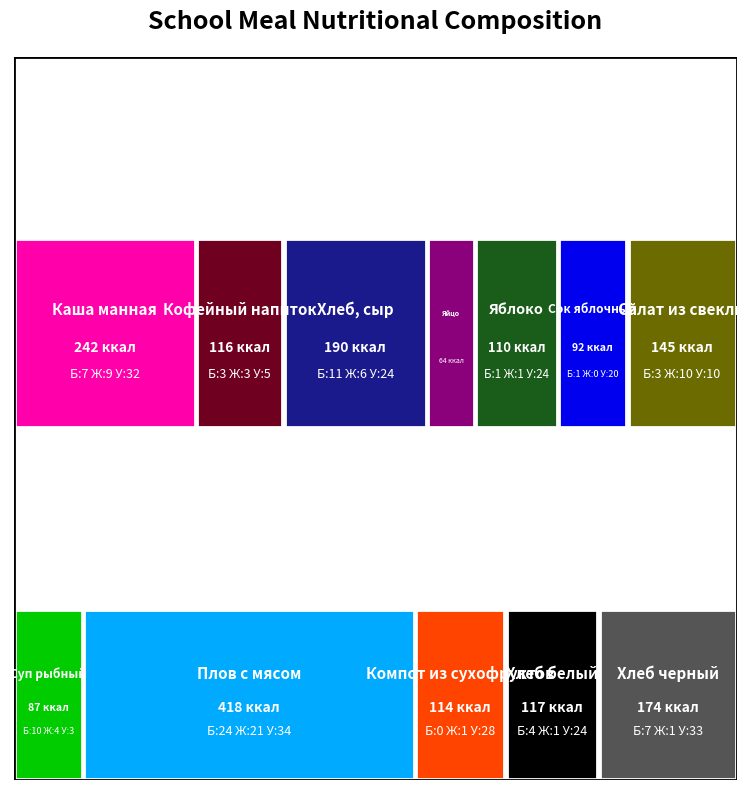

Reading left to right, what are all the values shown in this chart?

Калорийность: Каша манная=242	Кофейный напиток=116	Хлеб, сыр=190	Яйцо=64	Яблоко=110	Сок яблочный=92	Салат из свеклы=145	Суп рыбный=87	Плов с мясом=418	Компот из сухофруктов=114	Хлеб белый=117	Хлеб черный=174
Белки: Каша манная=7	Кофейный напиток=3	Хлеб, сыр=11	Яйцо=4	Яблоко=1	Сок яблочный=1	Салат из свеклы=3	Суп рыбный=10	Плов с мясом=24	Компот из сухофруктов=0	Хлеб белый=4	Хлеб черный=7
Жиры: Каша манная=9	Кофейный напиток=3	Хлеб, сыр=6	Яйцо=9	Яблоко=1	Сок яблочный=0	Салат из свеклы=10	Суп рыбный=4	Плов с мясом=21	Компот из сухофруктов=1	Хлеб белый=1	Хлеб черный=1
Углеводы: Каша манная=32	Кофейный напиток=5	Хлеб, сыр=24	Яйцо=26	Яблоко=24	Сок яблочный=20	Салат из свеклы=10	Суп рыбный=3	Плов с мясом=34	Компот из сухофруктов=28	Хлеб белый=24	Хлеб черный=33